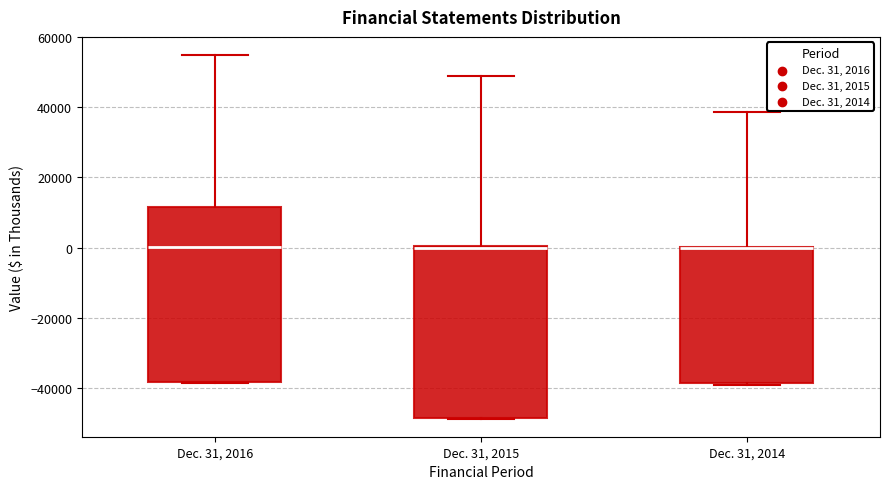

Reading left to right, transcribe this box plot: for each box, give where its median line is, the range the box spans, and where its two whiskers end, as read against the y-axis. The values are not printed on the chart, so give them approximately, as read against the axis.

Dec. 31, 2016: median 0, box -38000 to 12000, whiskers -38000 to 54000
Dec. 31, 2015: median 0 (drawn on the box's upper edge), box -48000 to 0, whiskers -48000 to 50000
Dec. 31, 2014: median 0 (drawn on the box's upper edge), box -38000 to 0, whiskers -40000 to 38000